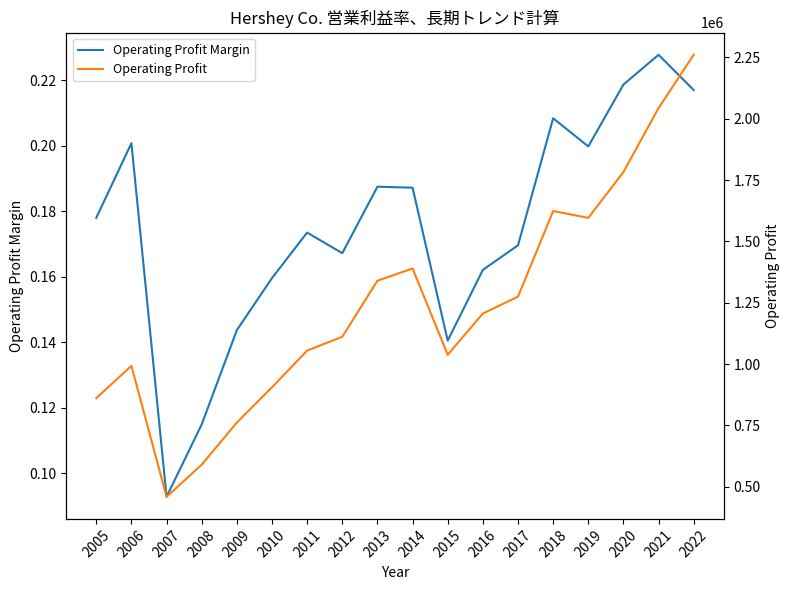

True or false: Operating Profit has more than 0 points higher than both neighbors.

True